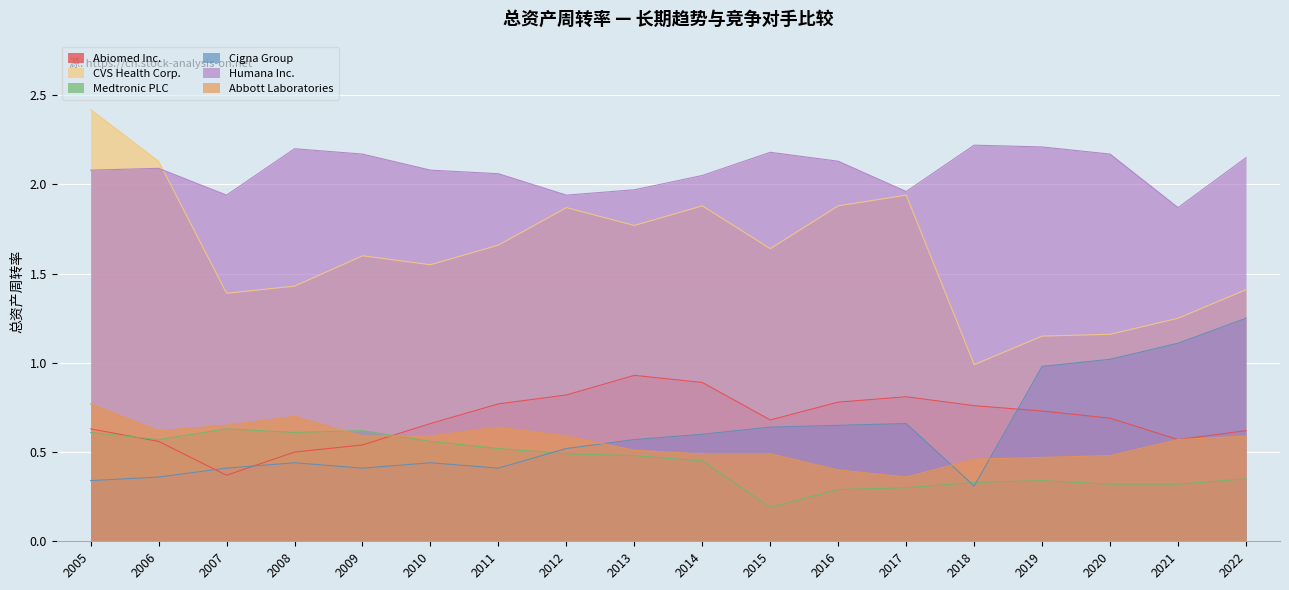

Is the value of Medtronic PLC at 2014 greater than the value of Abiomed Inc. at 2005?

No